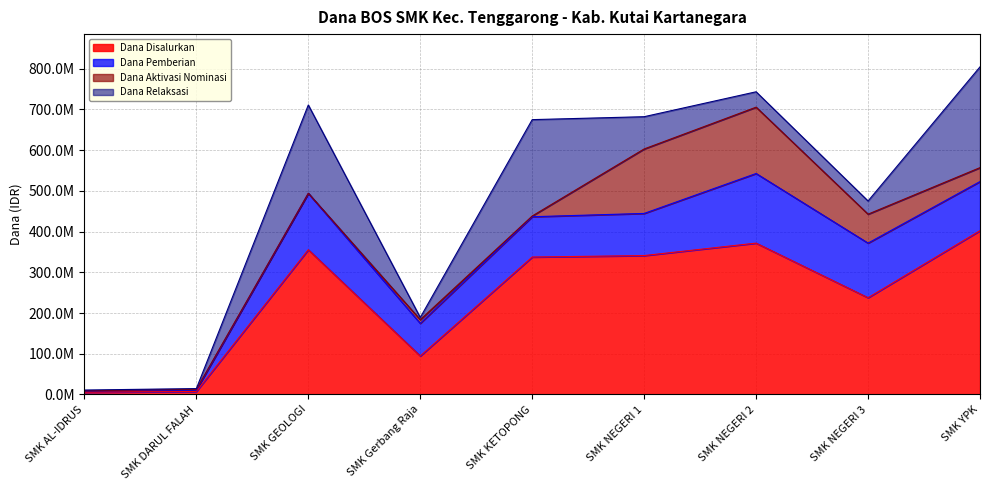

After their last crossing, which series has the higher values: Dana Relaksasi or Dana Pemberian?

Dana Relaksasi